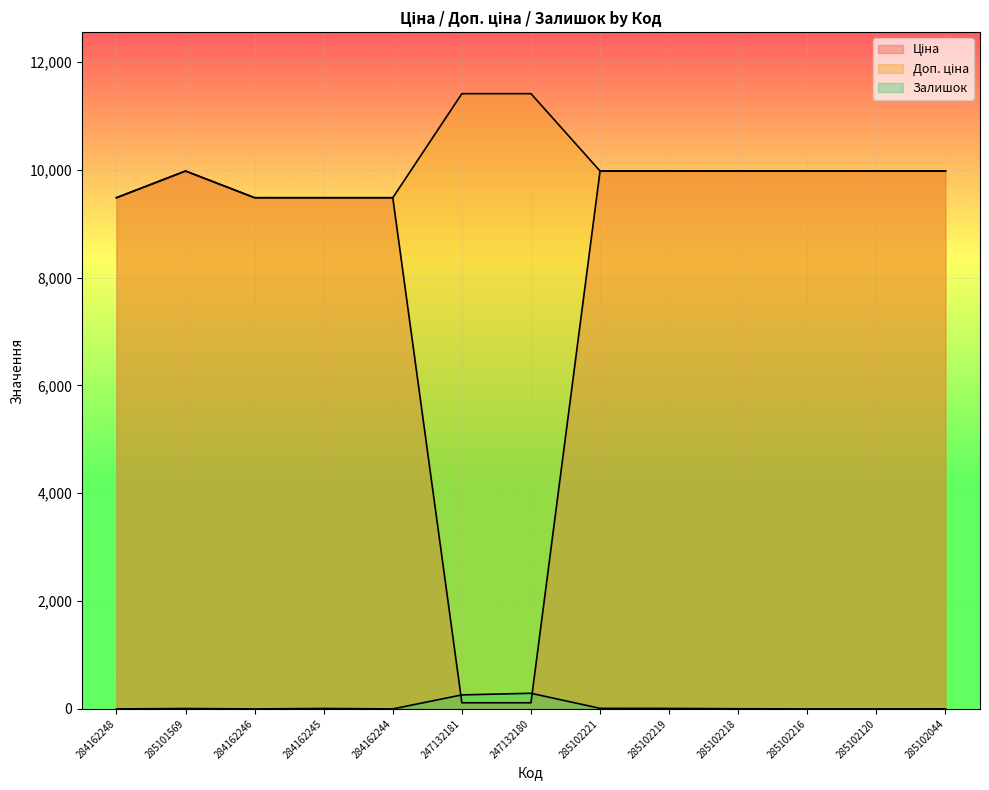

How many values in the Залишок series are below 3?

6